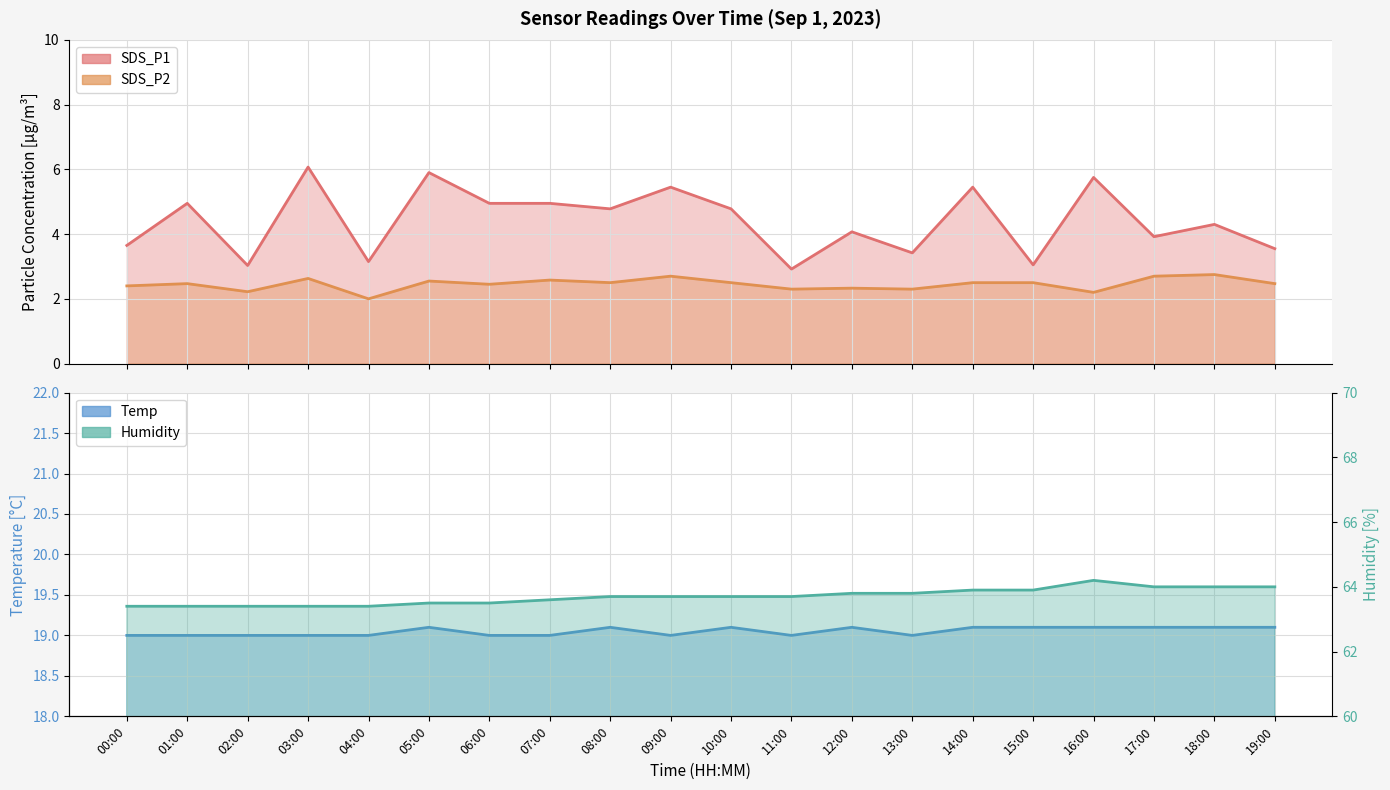

How many interior local peaks does the SDS_P2 series have?

7